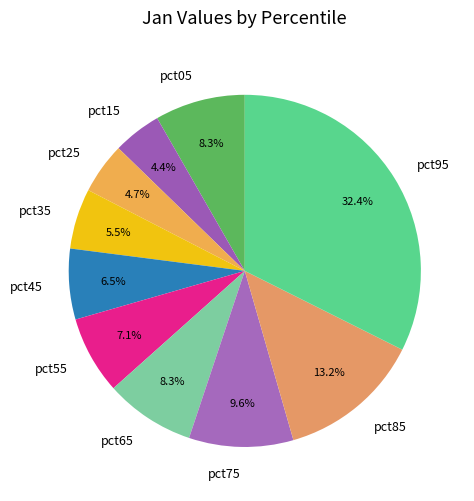

Do pct05 and pct65 together represent more than half of the pie?

No